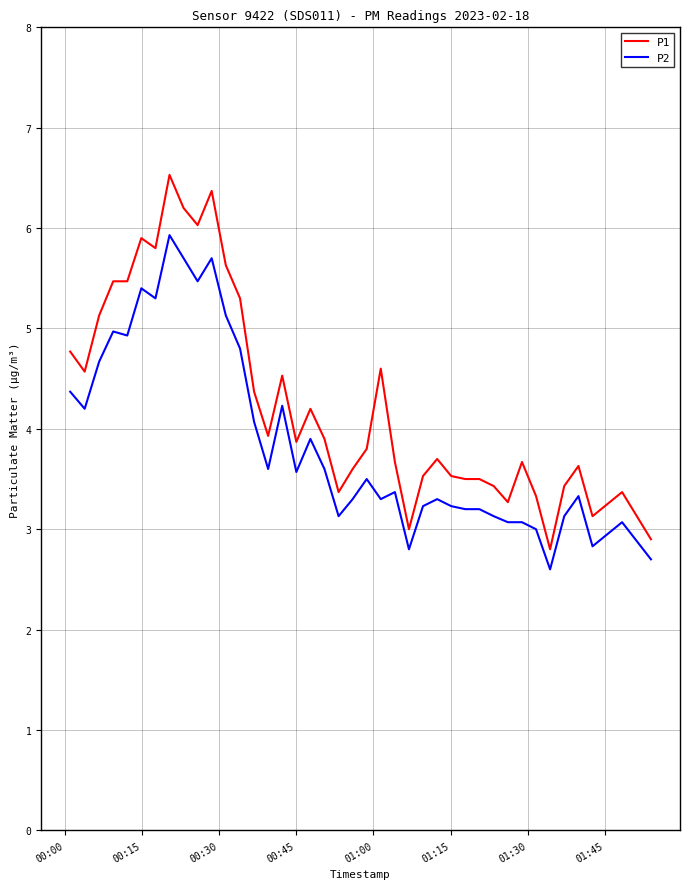

What is the lowest value of the P2 series?

2.6